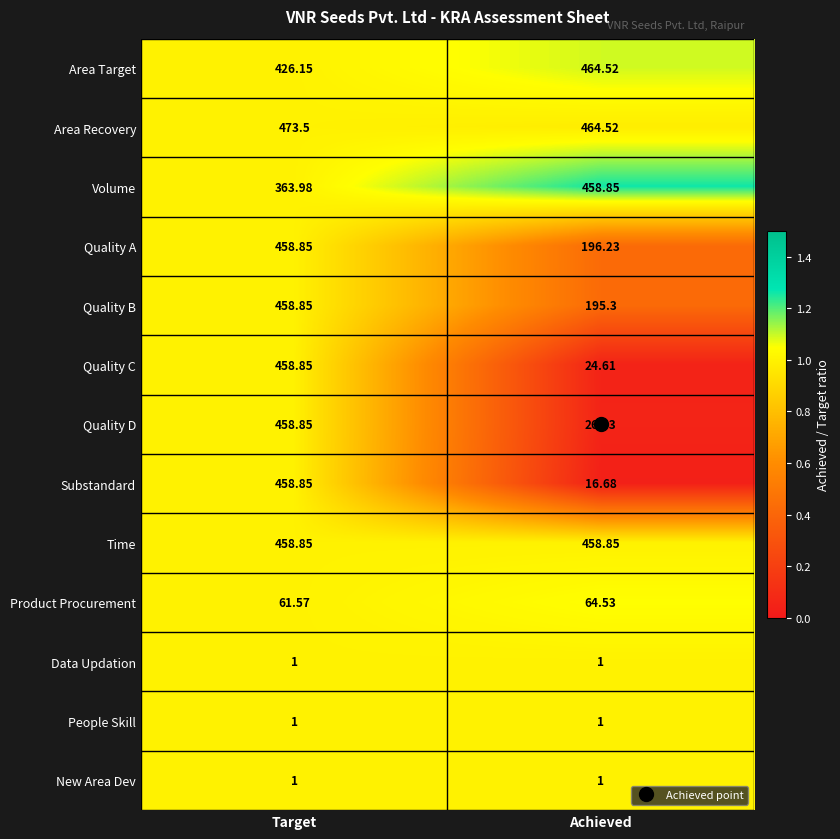

Which series has the largest total across all categories?

Area Recovery